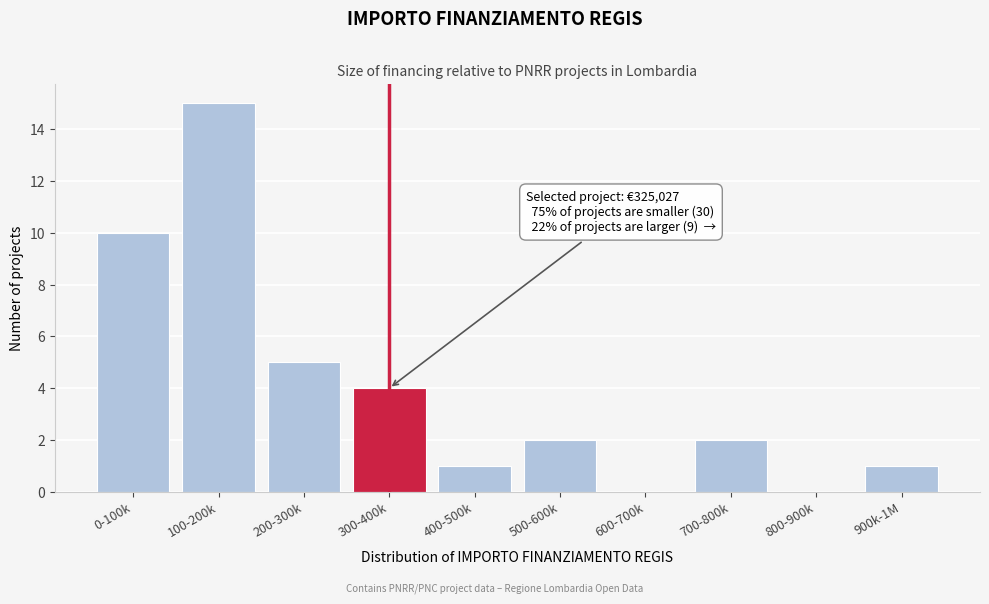

Reading left to right, list all the values displayed in this chart.

0-100k=10	100-200k=15	200-300k=5	300-400k=4	400-500k=1	500-600k=2	600-700k=0	700-800k=2	800-900k=0	900k-1M=1